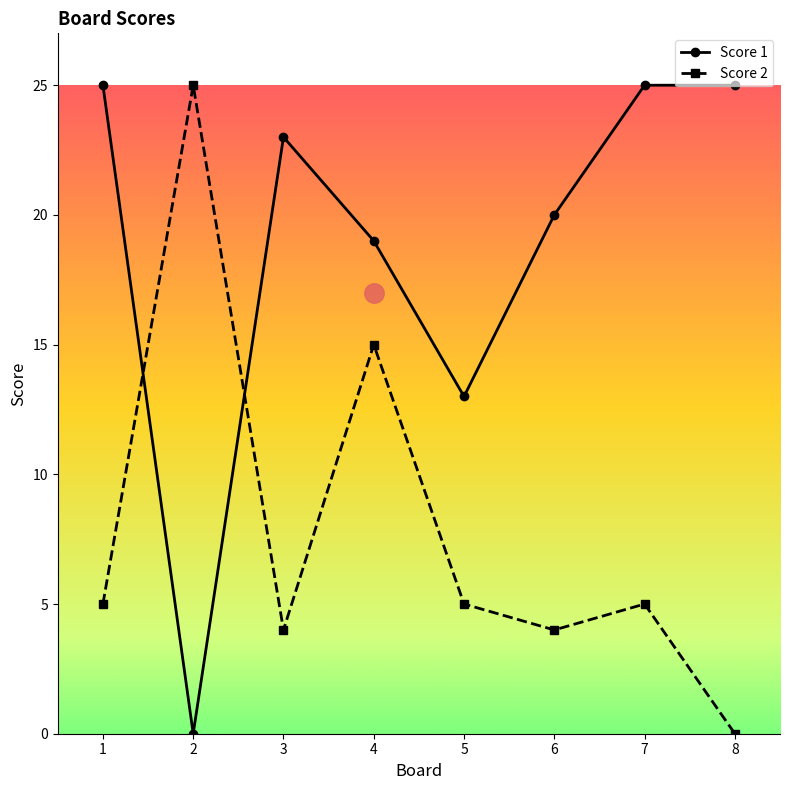

What is the spread (max minus min) of values at 7?

20